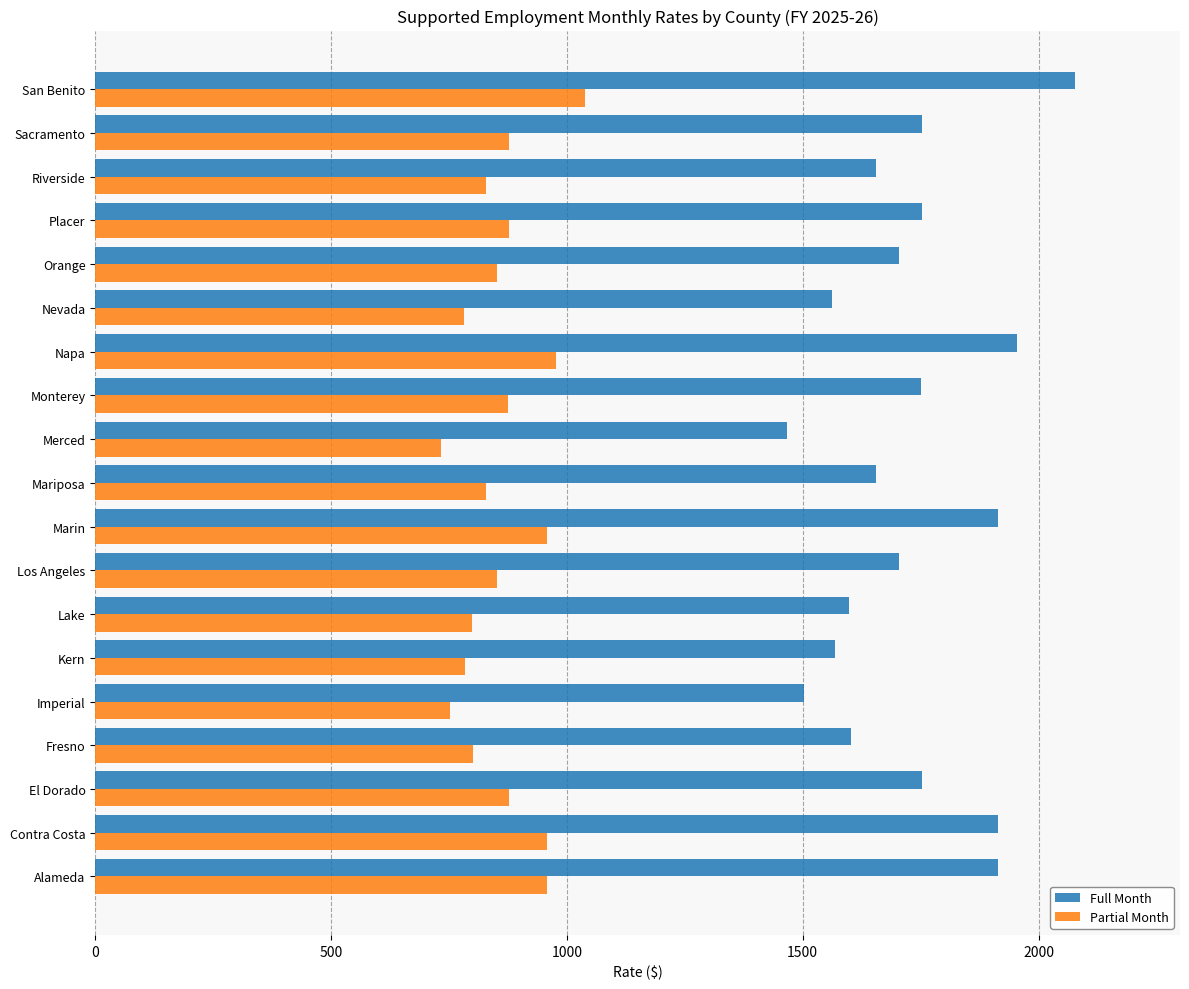

List the series in order of their peak value, lowest first.

Partial Month, Full Month